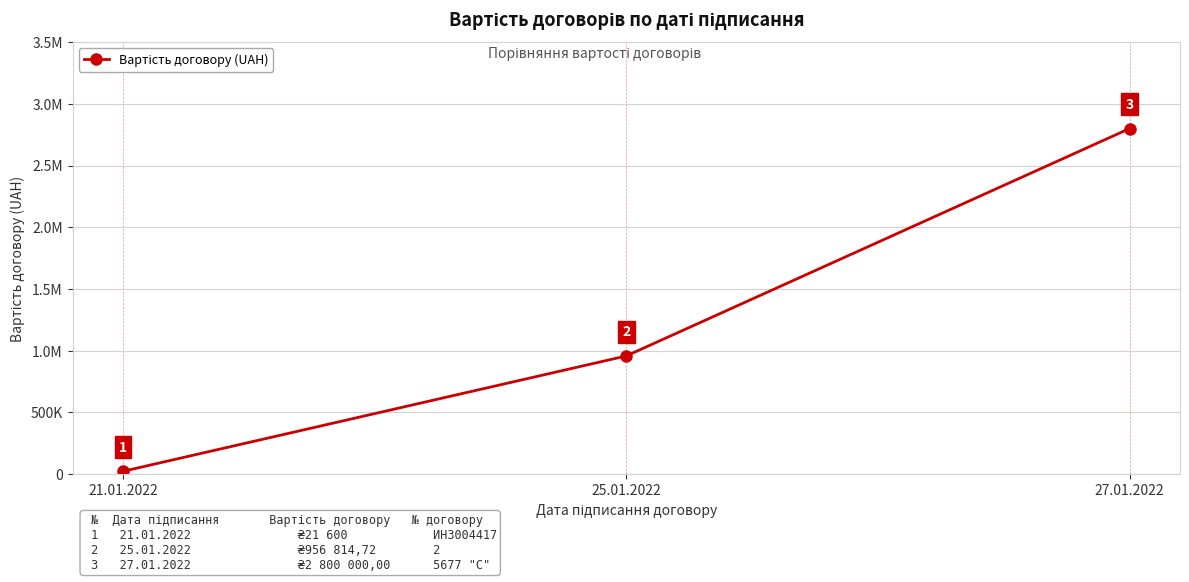

Is it true that the value at 21.01.2022 is 21600.0?

True